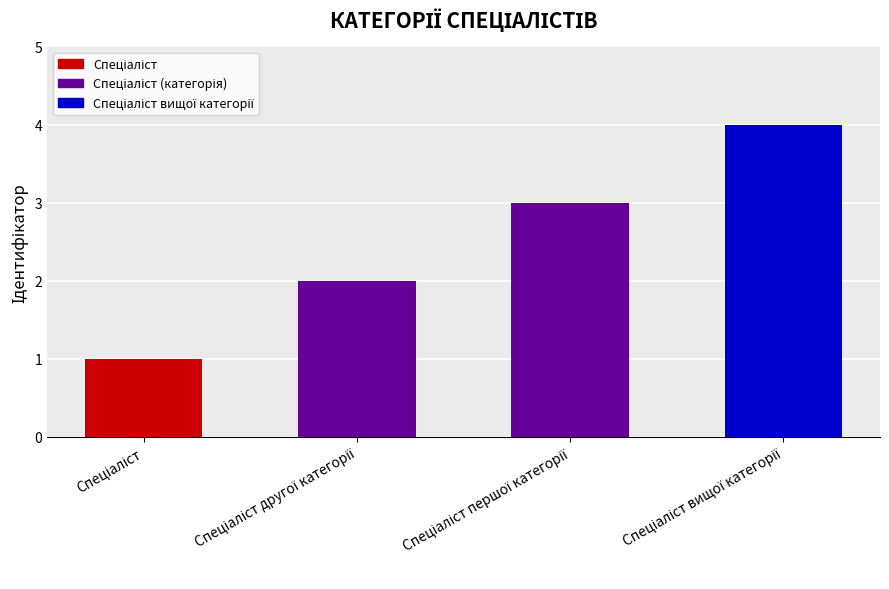

What is the sum of all values?

10